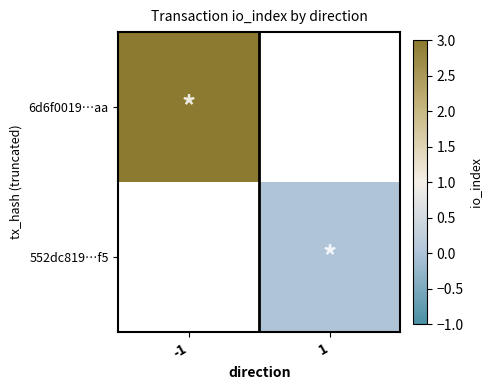

Which label corresponds to the largest value in the chart?

-1